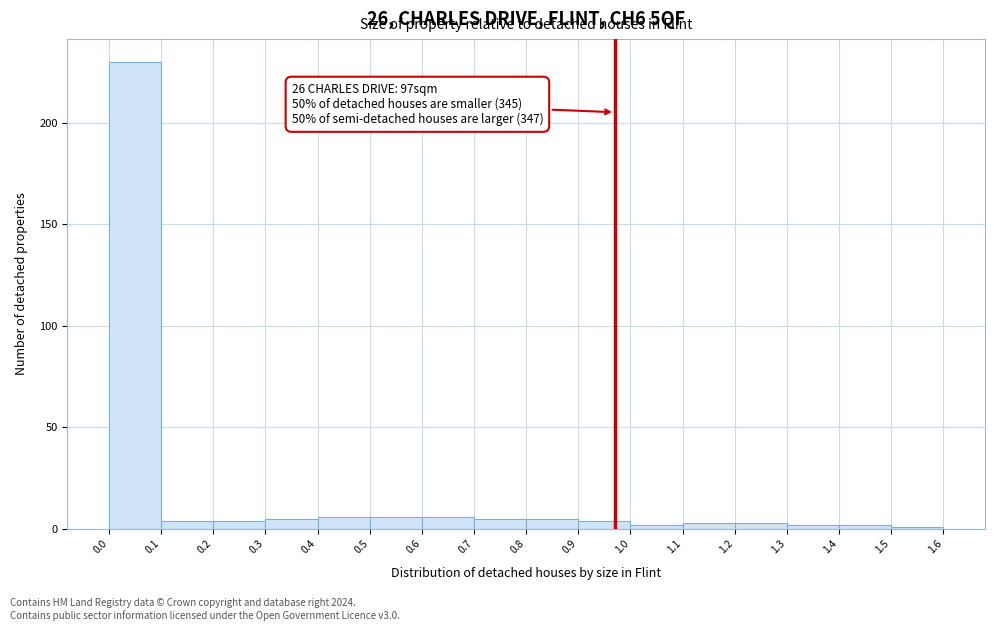

Which range on the x-axis has the tallest bar?

0.0 to 0.1